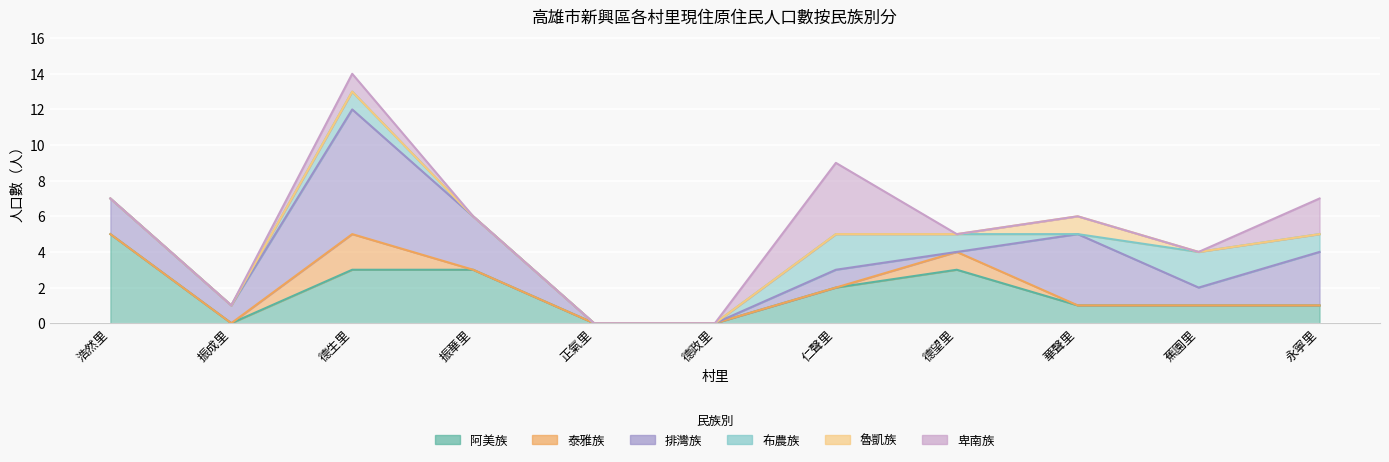

True or false: 泰雅族 has more than 0 interior local peaks.

True